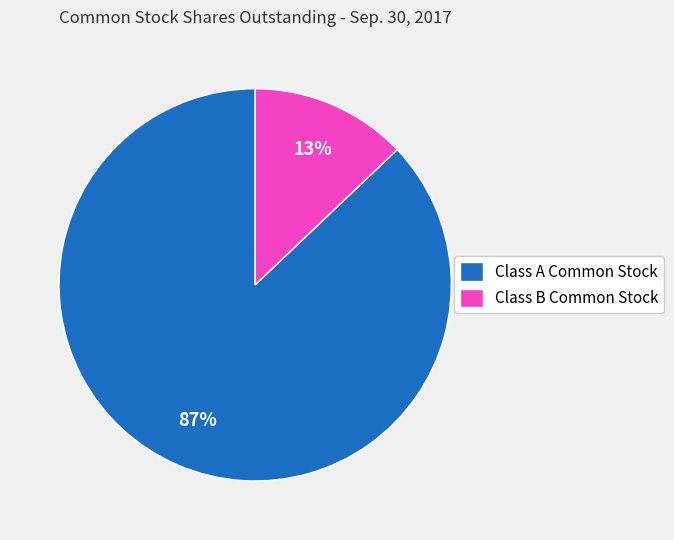

Is it true that Class B Common Stock is 20% of the pie?

False